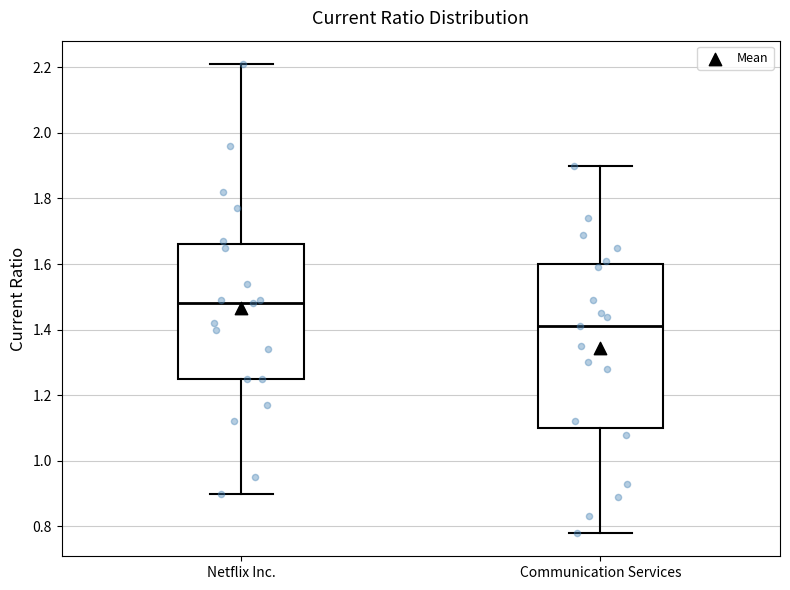

Which box is the tallest, from its lower edge to its upper edge?

Communication Services